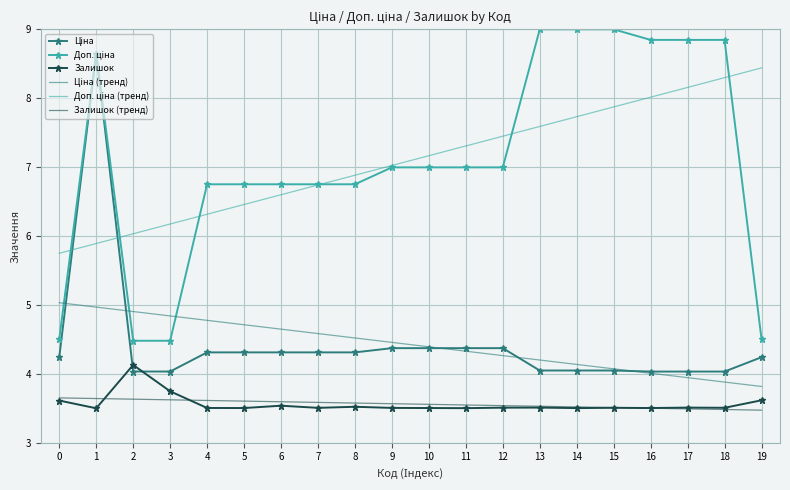

What is the minimum value shown in the chart?

3.5